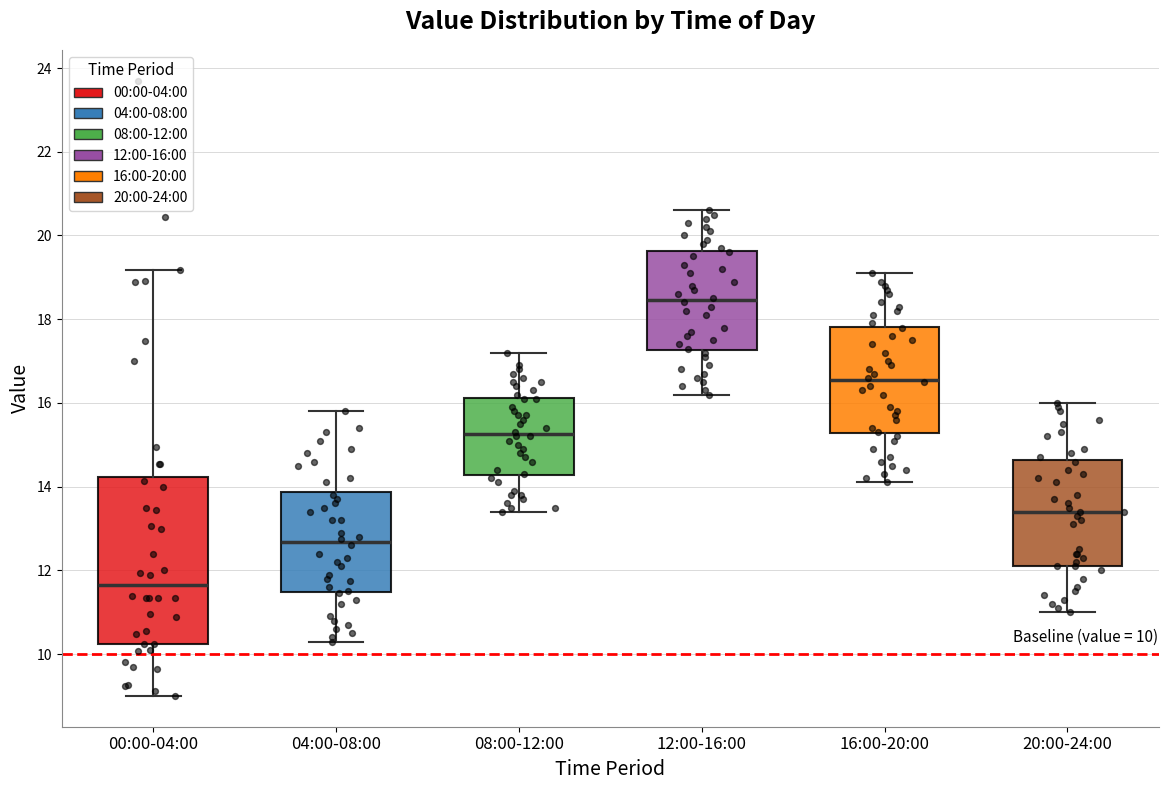

Comparing the boxes themselves (not the whiskers), which one is the tallest?

00:00-04:00